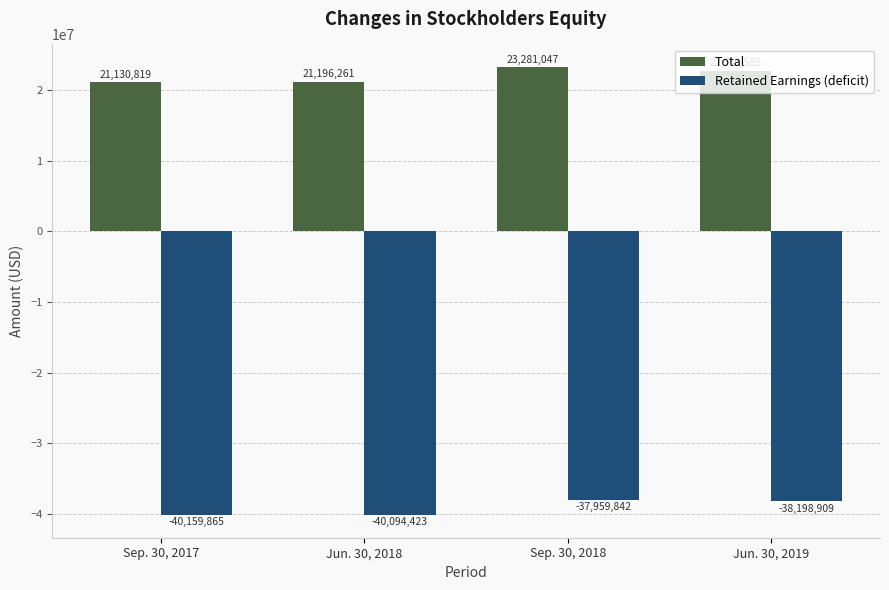

The Total series shows 31858448 at Sep. 30, 2018. True or false?

False